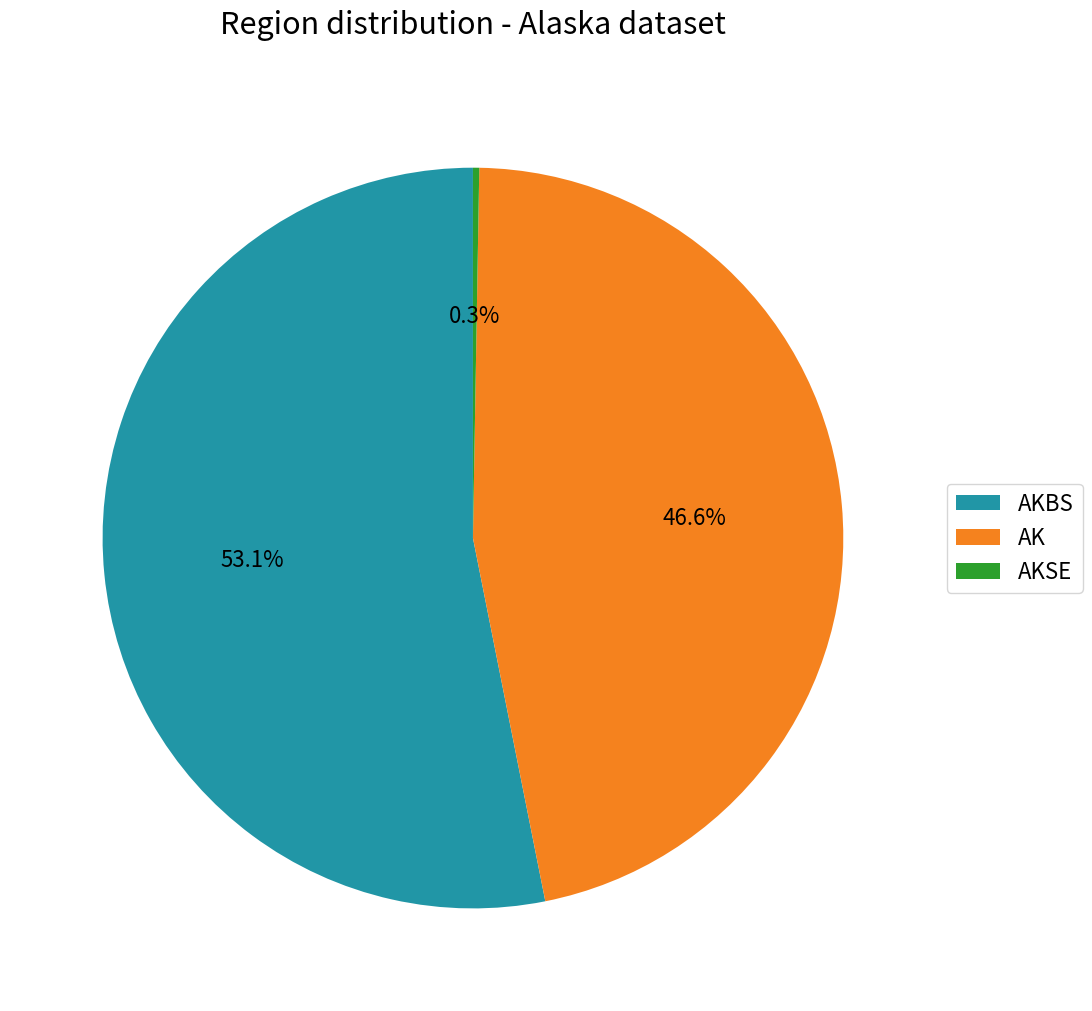

Is AKBS the majority of the pie?

Yes